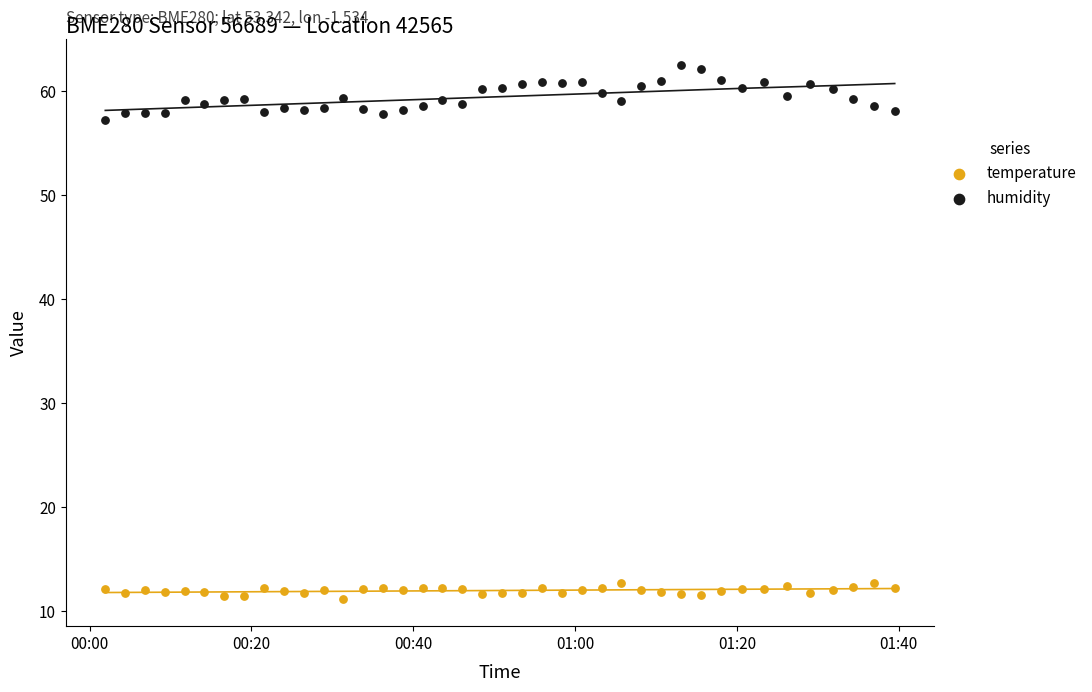

What are all the series names shown in the legend?

temperature, humidity